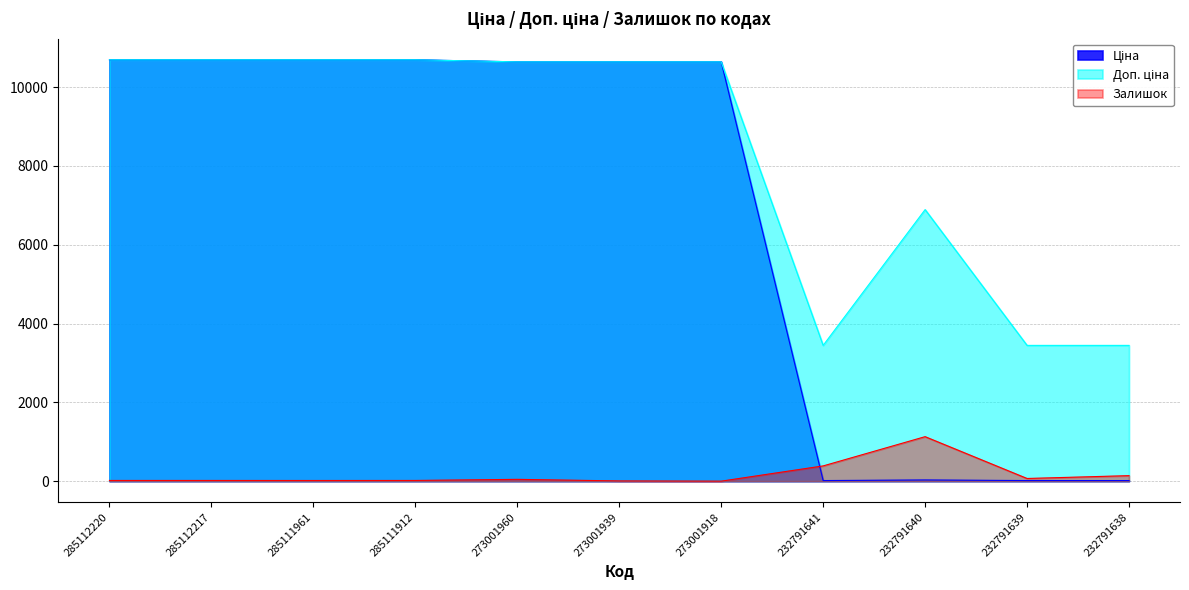

The Залишок series shows 68.0 at 232791639. True or false?

True